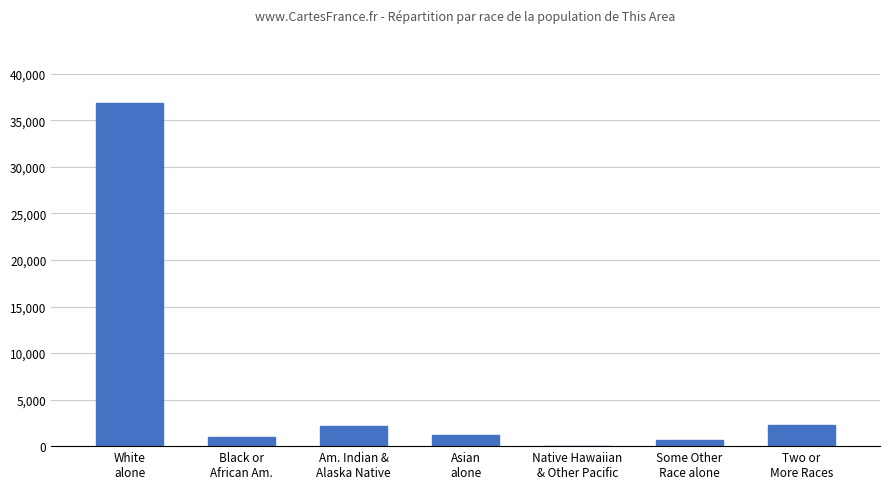

The chart shows a value of 36921 at White
alone. True or false?

True